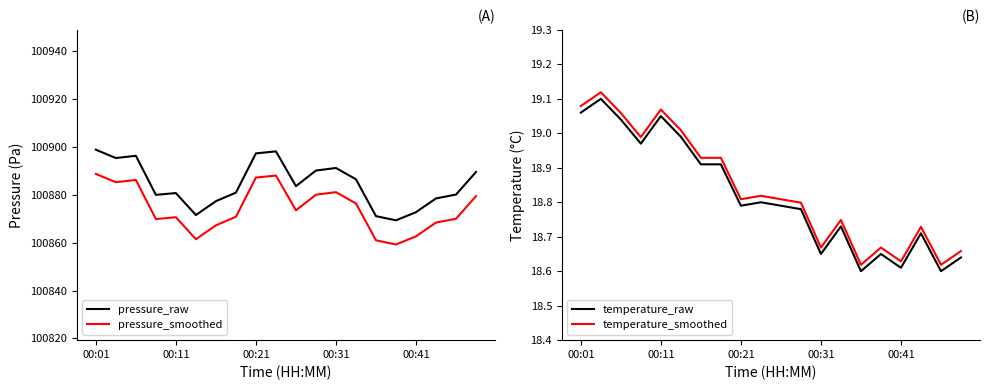

Reading left to right, extract all data points from this chart.

pressure_raw: 100898.8	100895.3	100896.2	100879.9	100880.7	100871.5	100877.3	100880.8	100897.2	100898.1	100883.6	100890.1	100891.1	100886.4	100871.0	100869.3	100872.7	100878.4	100880.0	100889.5
pressure_smoothed: 100888.7	100885.2	100886.1	100869.8	100870.6	100861.4	100867.2	100870.8	100887.1	100888.0	100873.5	100880.0	100881.0	100876.3	100860.9	100859.2	100862.6	100868.4	100869.9	100879.4
temperature_raw: 19.1	19.1	19.0	19.0	19.1	19.0	18.9	18.9	18.8	18.8	18.8	18.8	18.6	18.7	18.6	18.6	18.6	18.7	18.6	18.6
temperature_smoothed: 19.1	19.1	19.1	19.0	19.1	19.0	18.9	18.9	18.8	18.8	18.8	18.8	18.7	18.7	18.6	18.7	18.6	18.7	18.6	18.7